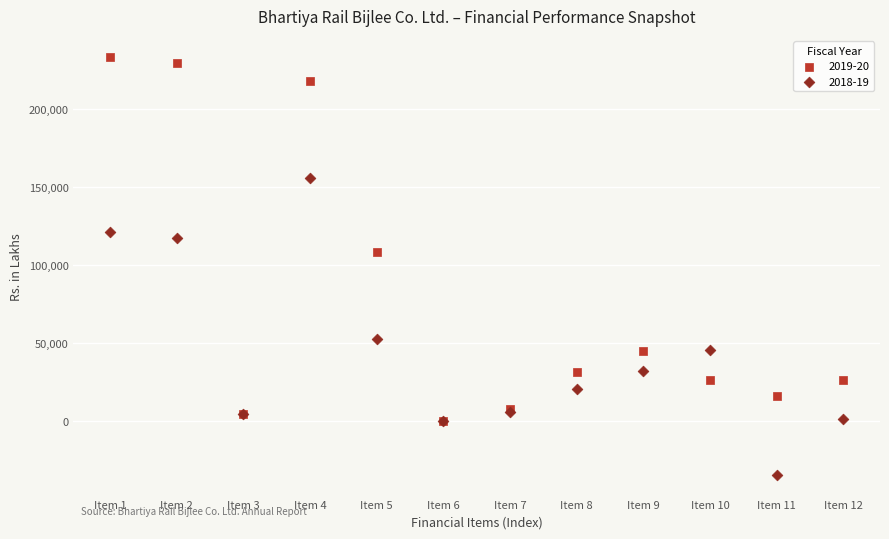

Across all series, what Y value is closest to 99401?

108513